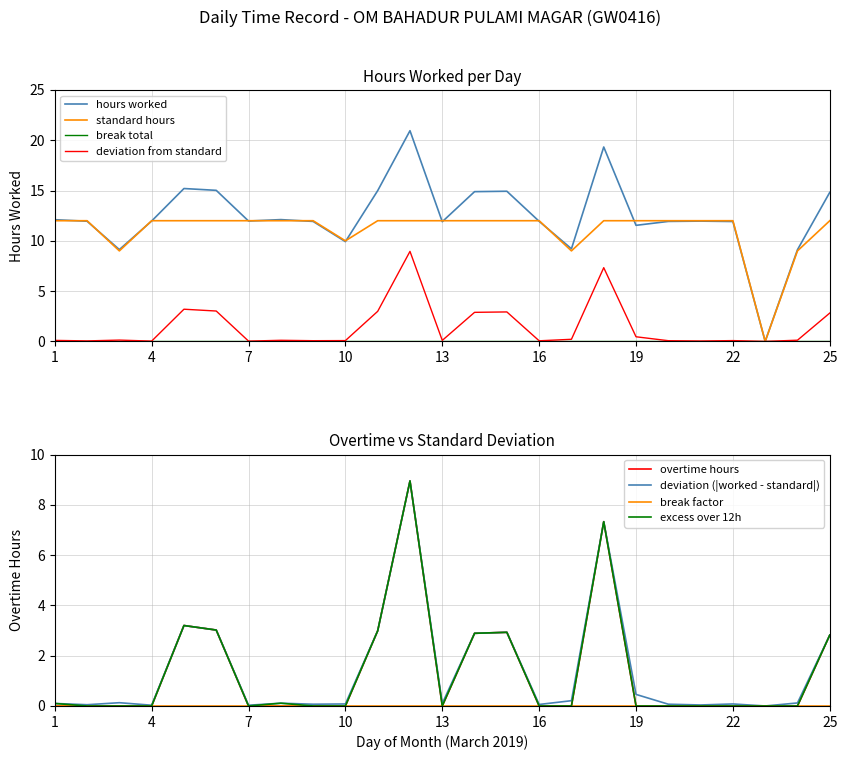

At how many categories does at least one series exceed 9?

24